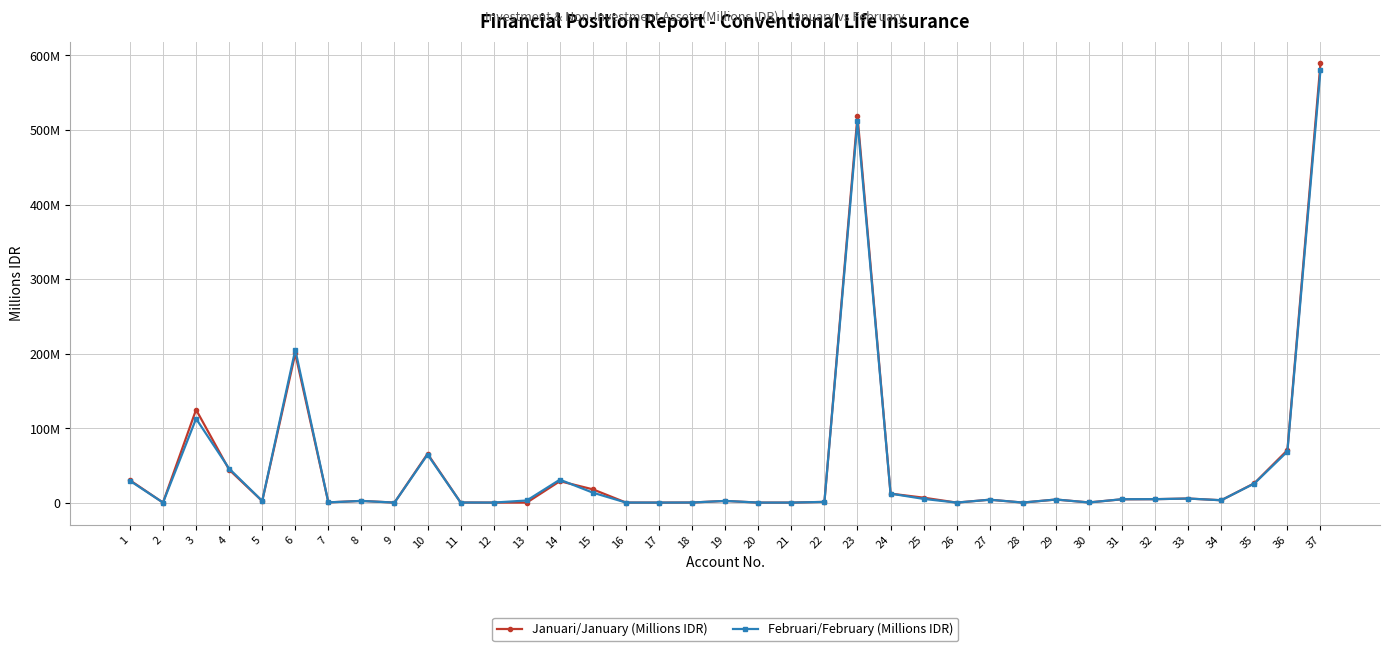

Reading left to right, transcribe all the data shown in this chart.

Januari/January (Millions IDR): 29981441.8	0.0	124632951.2	44137882.9	2112446.1	200081376.8	269861.8	2295116.5	0.0	65493243.5	110682.1	11572.6	0.0	28717964.2	17750251.6	33750.8	0.0	94836.3	2228288.5	0.0	0.0	946357.2	518898024.1	12030377.4	6589462.1	10.0	3874024.4	39098.0	4071846.9	232912.2	4414679.8	4583707.5	5452304.8	3141205.1	25916935.3	70346563.7	589244587.9
Februari/February (Millions IDR): 29290605.9	0.0	112593076.1	45569615.0	2173090.3	205053225.6	279201.2	2221115.5	0.0	64406847.3	110687.7	11585.3	2805900.1	30754094.8	13297783.9	34650.8	0.0	93744.7	2256214.4	0.0	0.0	901365.0	511852803.7	12056208.6	4953372.3	7.9	3858881.7	41251.1	4144261.7	143083.1	4533561.0	4579486.0	5443708.4	3138060.8	25611420.9	68503303.5	580356107.2